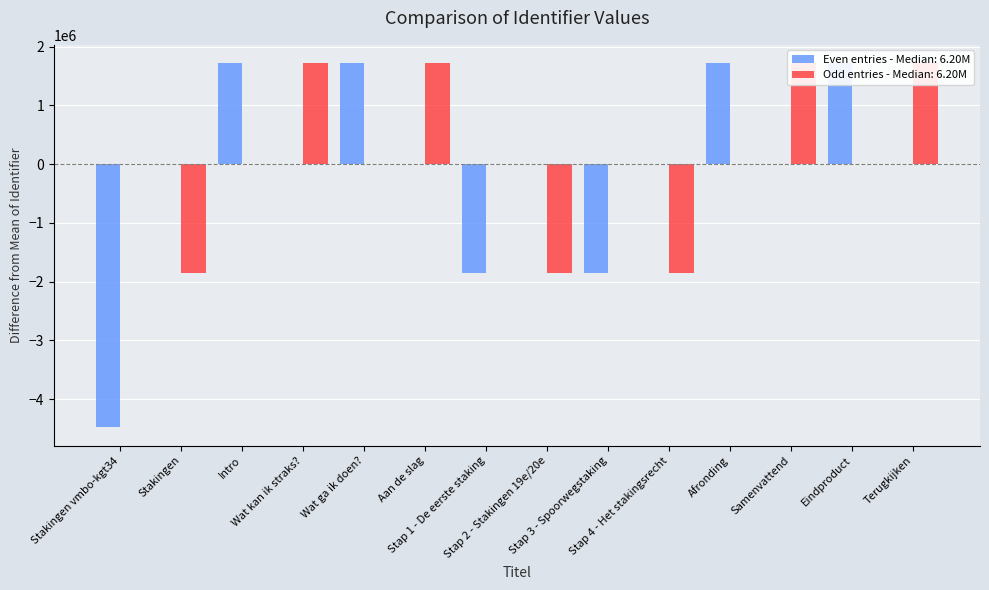

What is the label of the 4th bar from the right?

Afronding